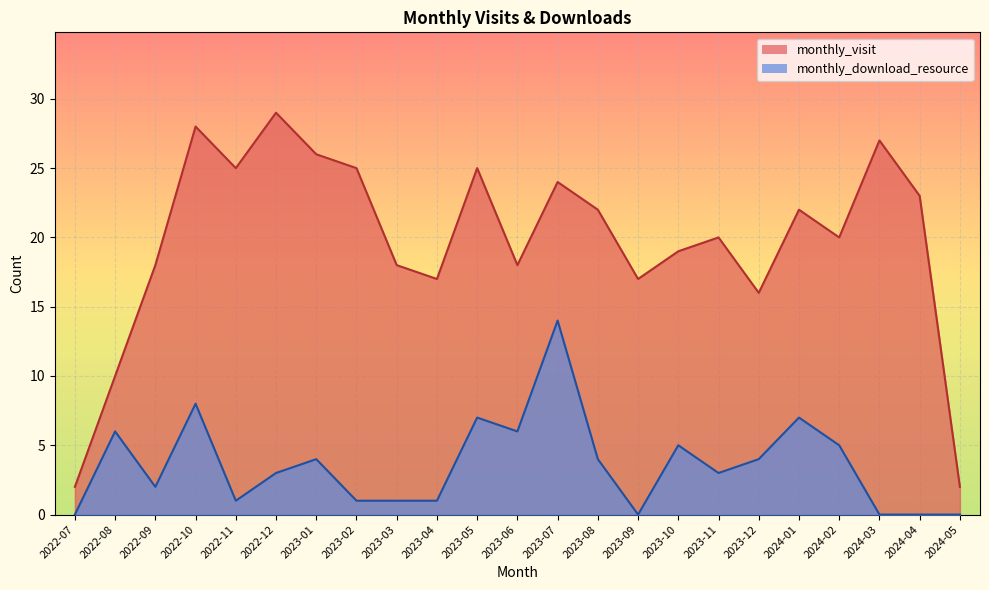

What is the label of the 16th point from the left?

2023-10